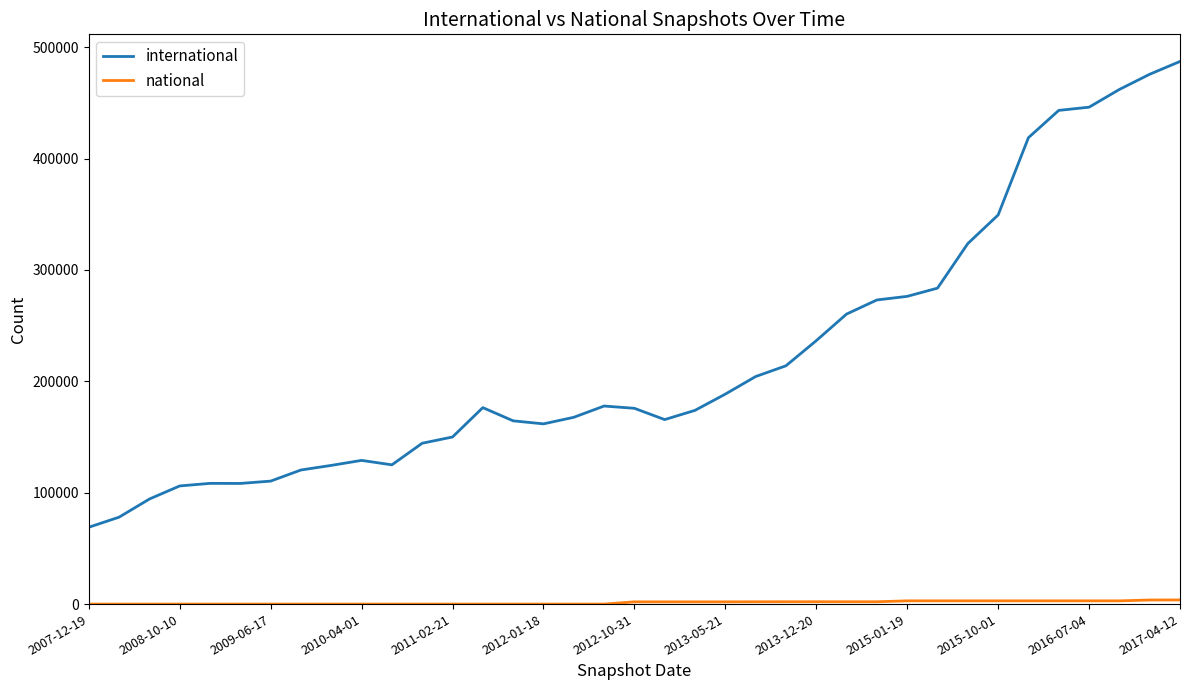

What is the maximum value shown in the chart?

487213